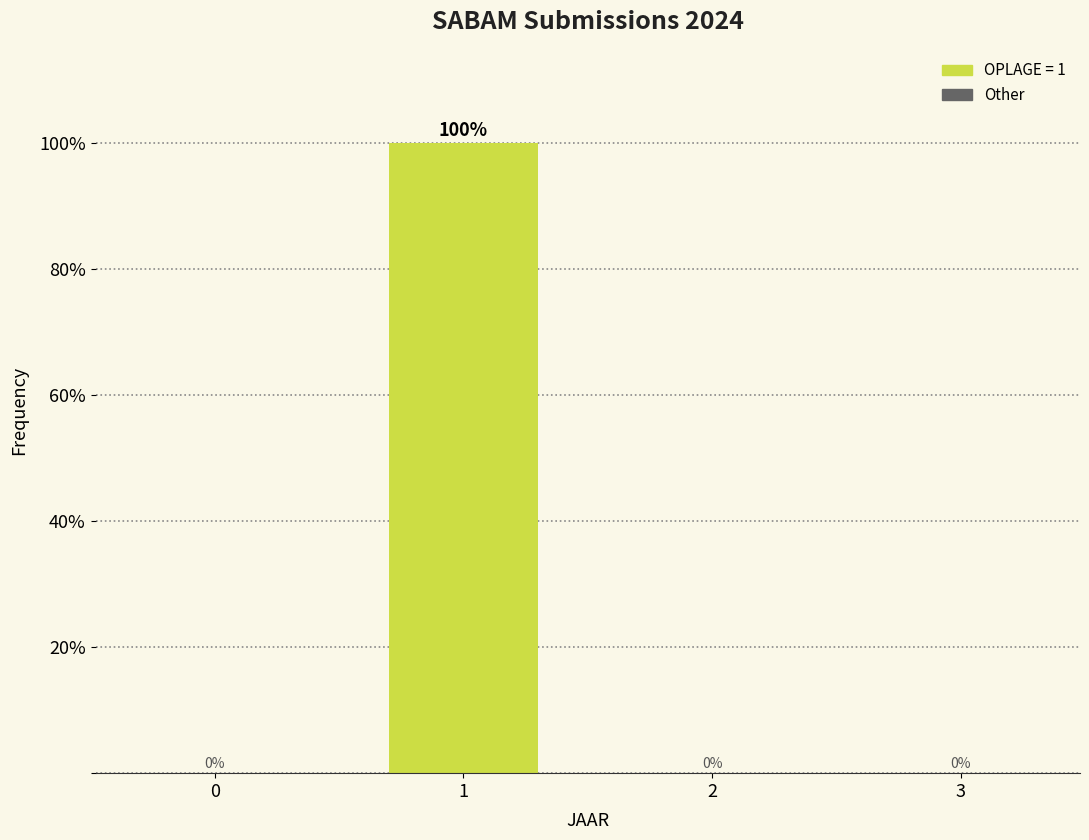

Reading left to right, extract all data points from this chart.

0=0	1=100	2=0	3=0